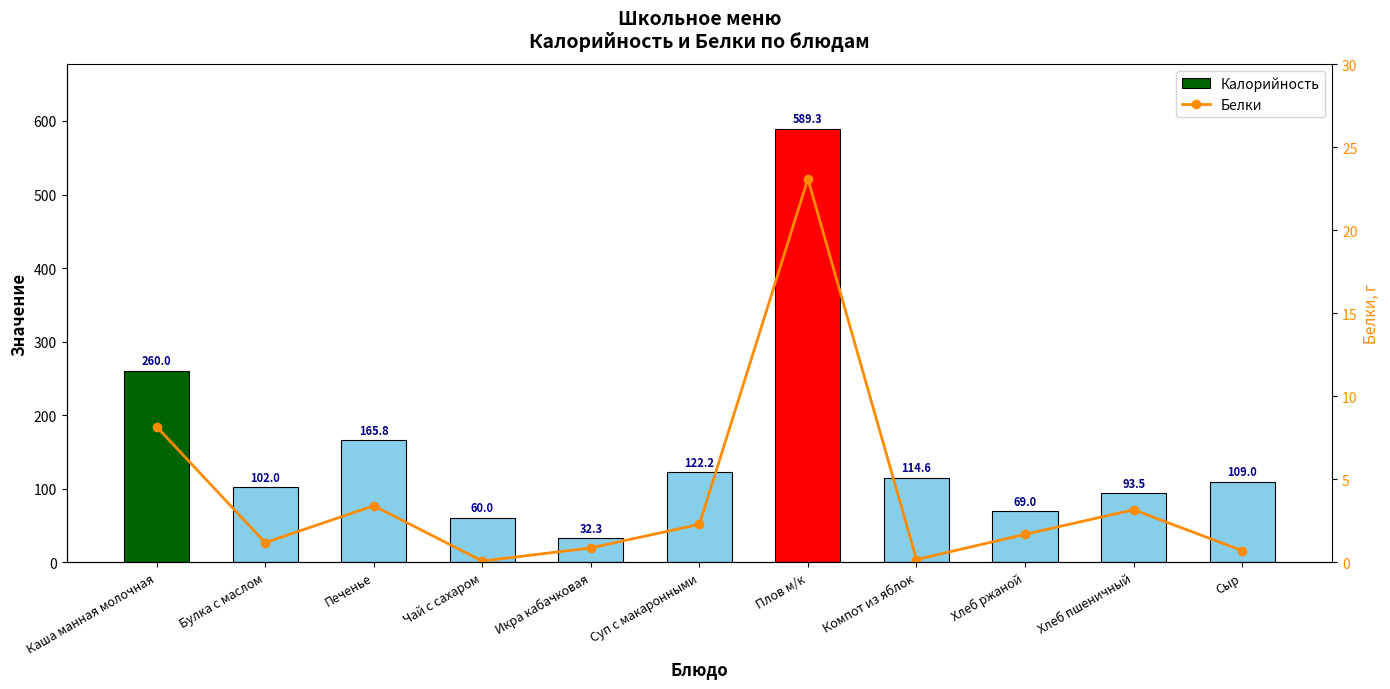

Between Булка с маслом and Хлеб пшеничный, which is larger?

Булка с маслом